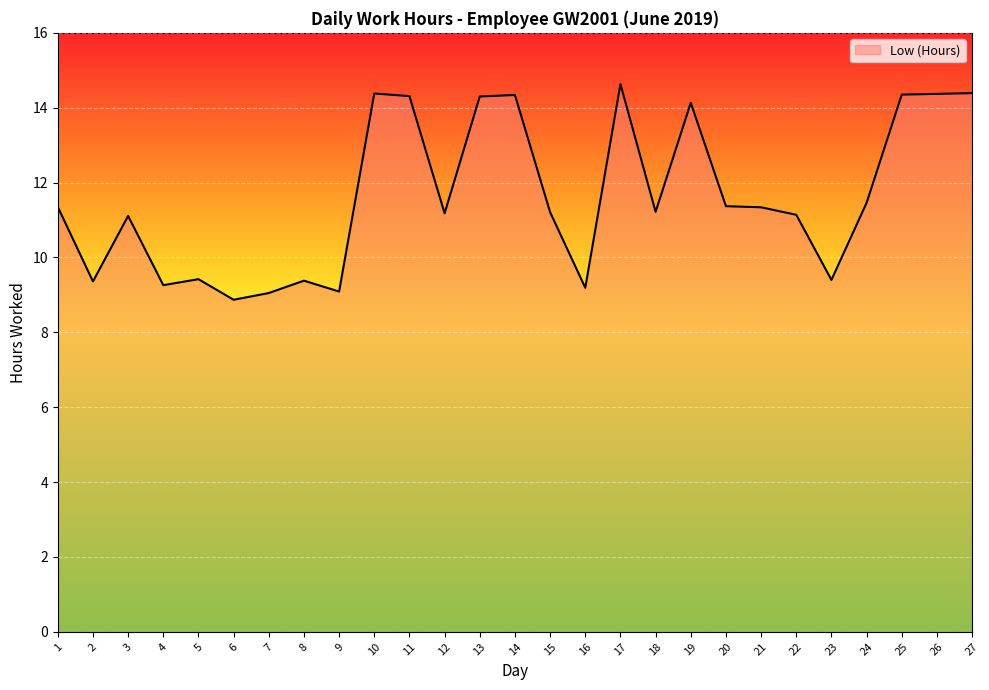

Reading right to left, transcribe all the data shown in this chart.

14.4	14.4	14.3	11.5	9.4	11.1	11.3	11.4	14.1	11.2	14.6	9.2	11.2	14.3	14.3	11.2	14.3	14.4	9.1	9.4	9.1	8.9	9.4	9.3	11.1	9.4	11.3